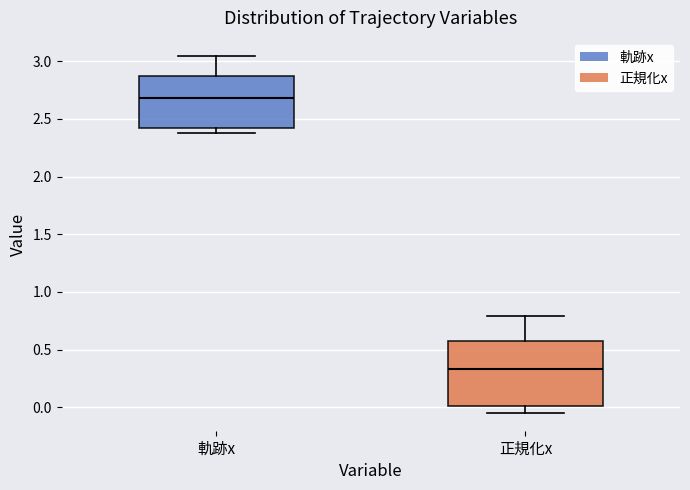

Reading left to right, transcribe this box plot: for each box, give where its median line is, the range the box spans, and where its two whiskers end, as read against the y-axis. The values are not printed on the chart, so give them approximately, as read against the axis.

軌跡x: median 2.70, box 2.40 to 2.85, whiskers 2.40 (just below the box's lower edge) to 3.05
正規化x: median 0.35, box 0.00 to 0.55, whiskers -0.05 to 0.80